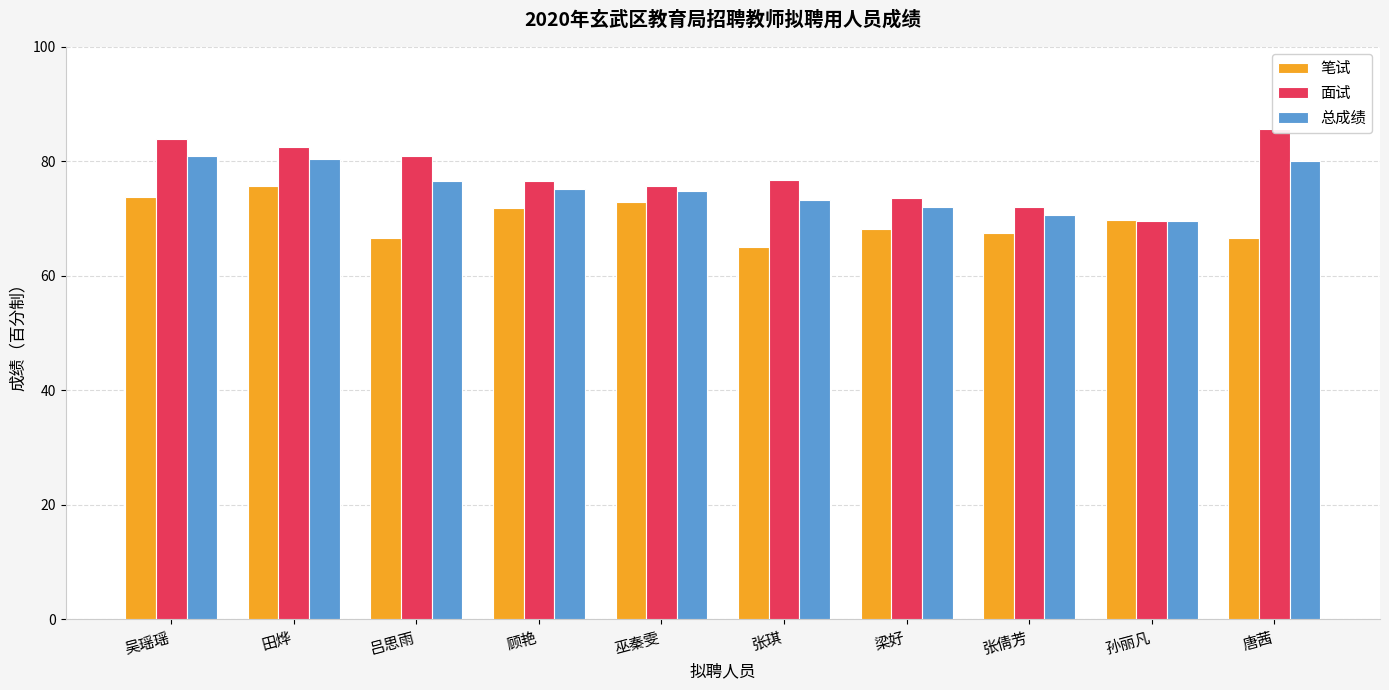

What are all the series names shown in the legend?

笔试, 面试, 总成绩